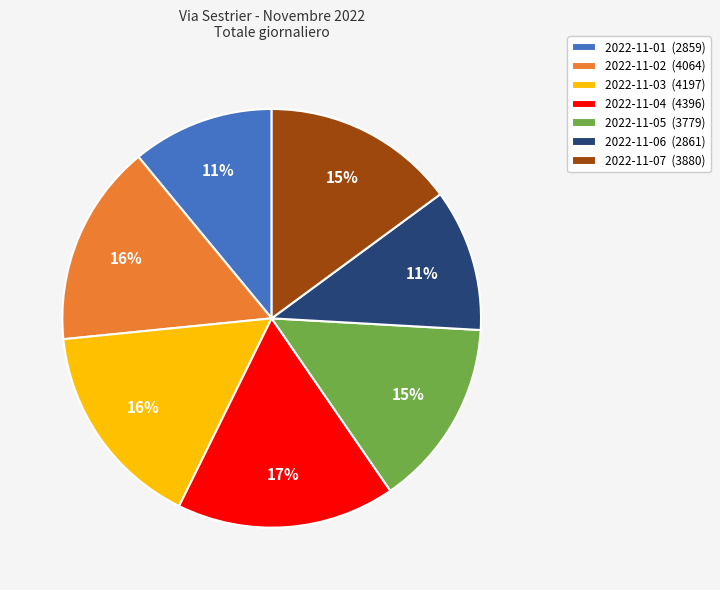

The 2022-11-01 (2859) slice represents 11% of the pie. True or false?

True